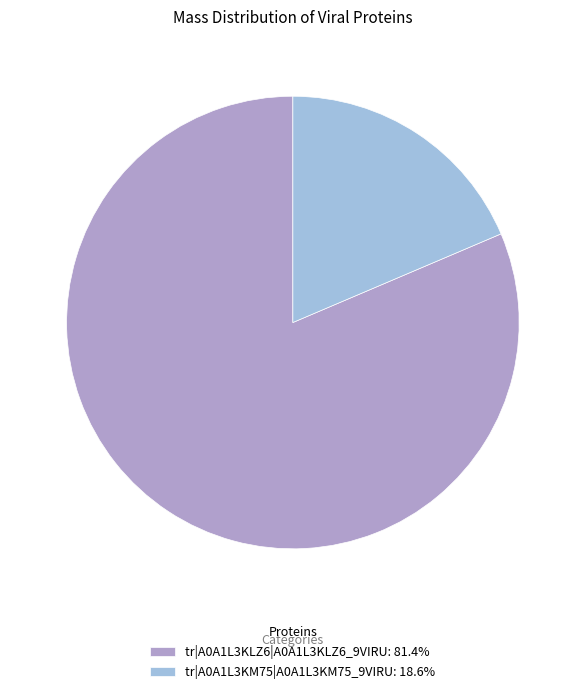

Is it true that tr|A0A1L3KLZ6|A0A1L3KLZ6_9VIRU is 72% of the pie?

False